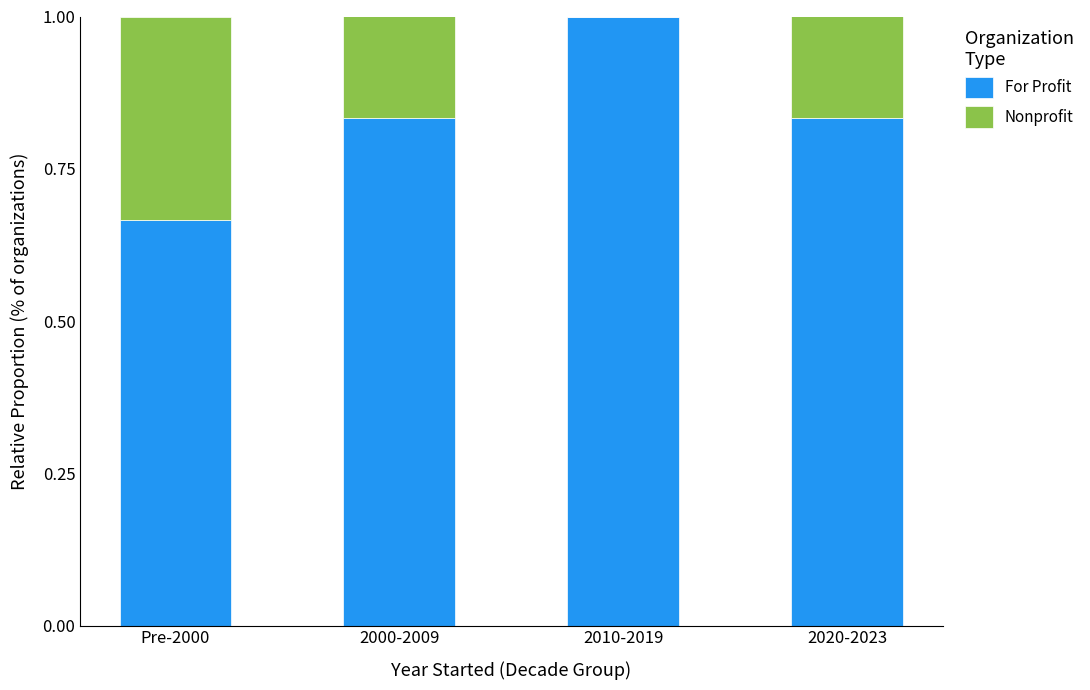

What is the total value across all series at Pre-2000?

1.0